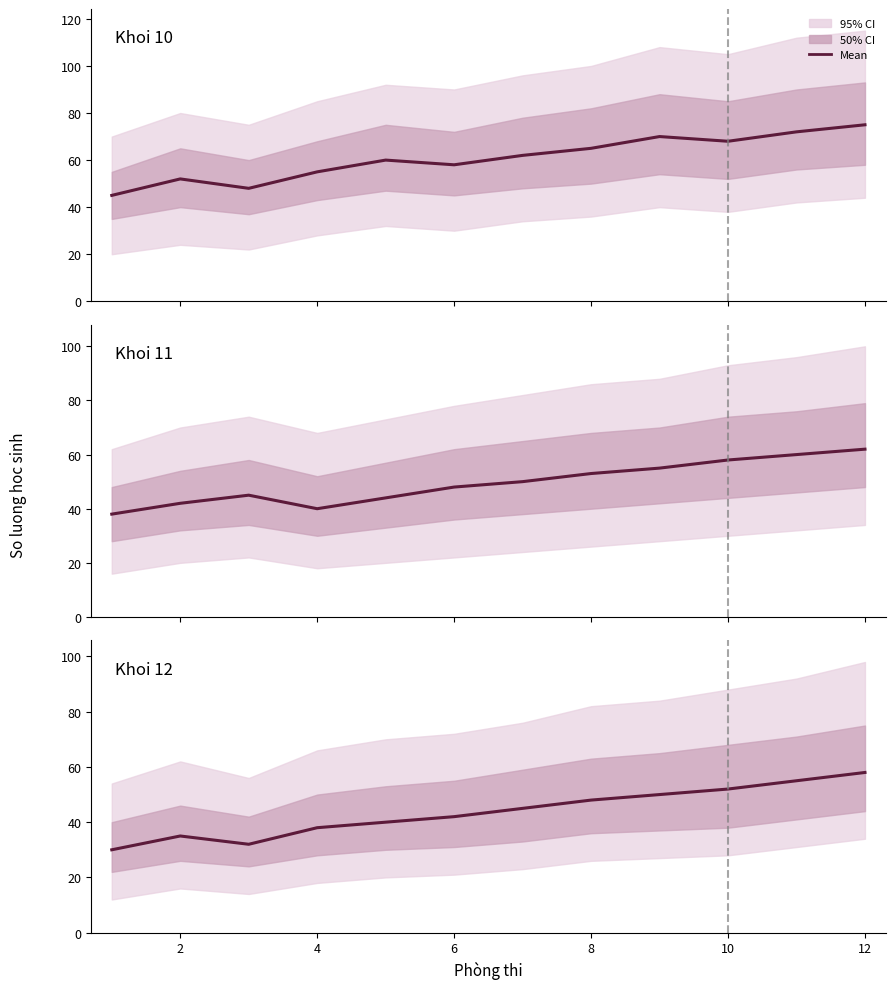

True or false: Khoi_12 and Khoi_11 cross at least once.

False